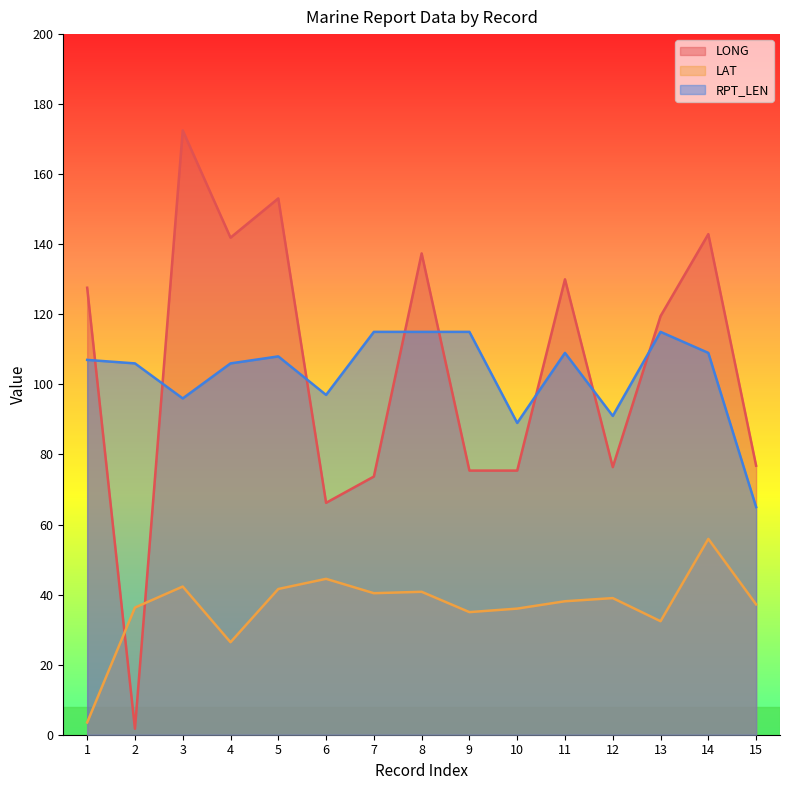

The value of RPT_LEN at 7 is 115.0. True or false?

True